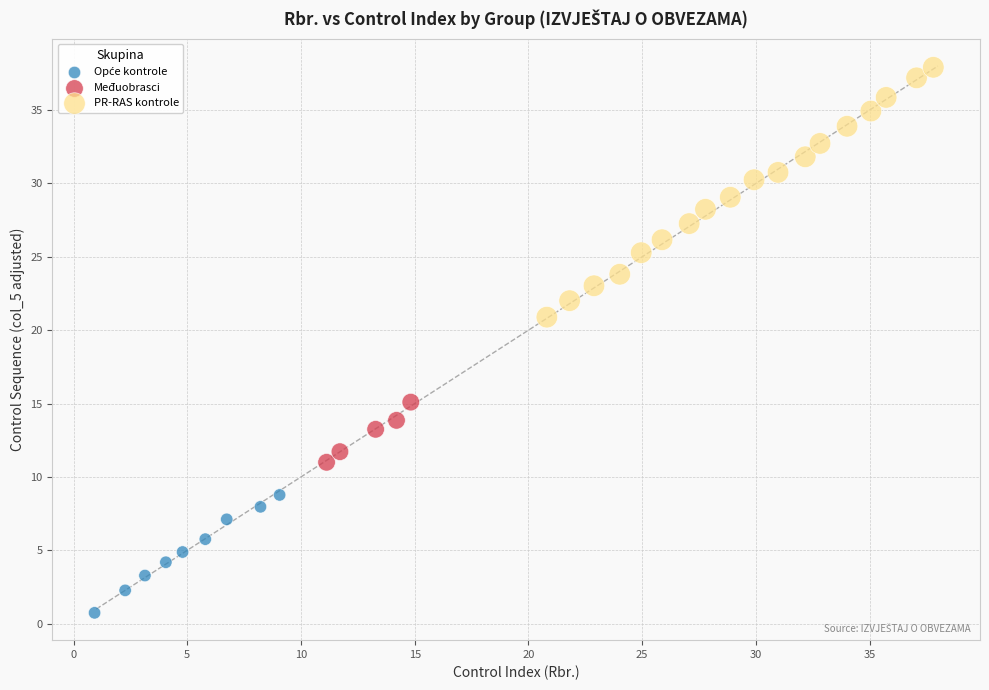

Which series has the widest spread of Y values?

PR-RAS kontrole